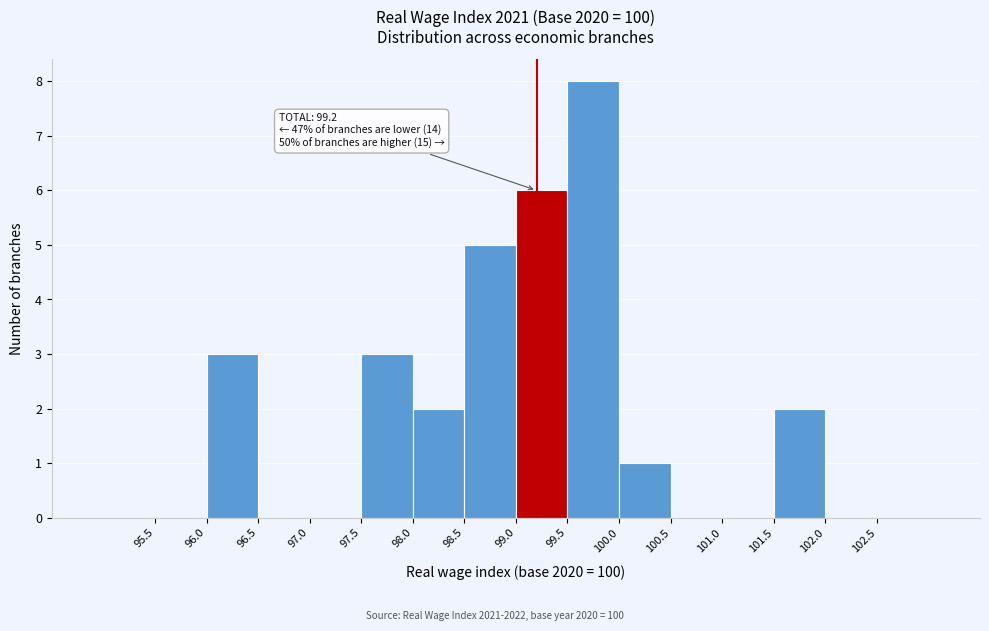

Which range on the x-axis has the tallest bar?

99.5 to 100.0